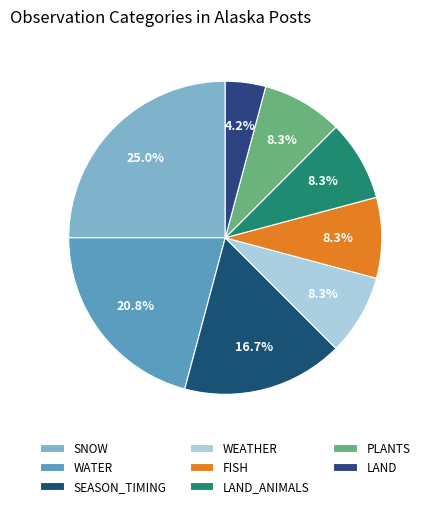

How many segments does this pie chart have?

8